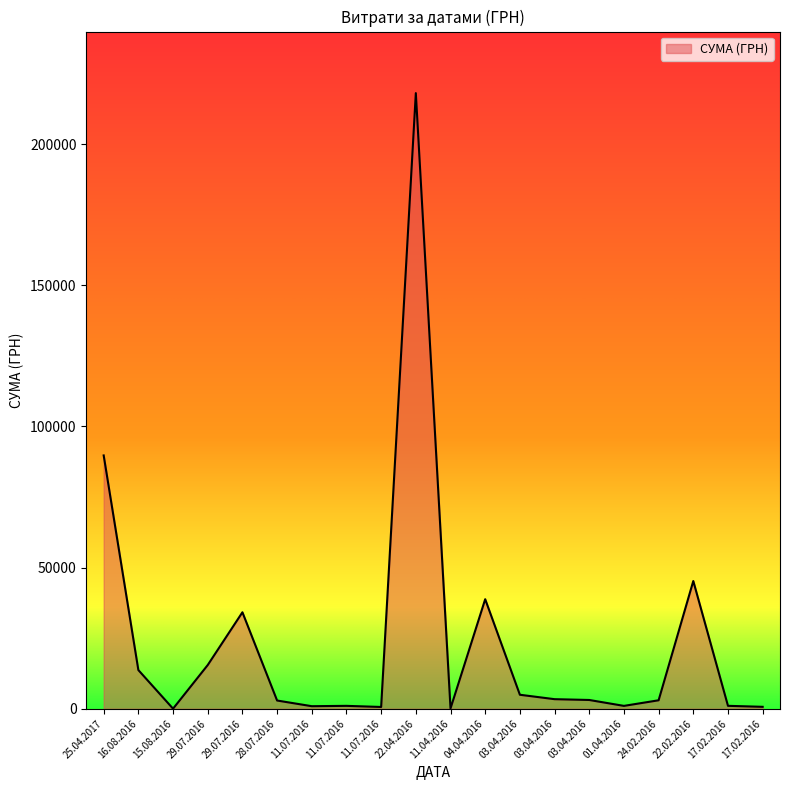

Reading right to left, list all the values displayed in this chart.

679.3	1030.6	45231.0	2994.8	1011.0	3102.4	3389.3	4951.0	38792.3	103.7	218043.6	625.9	1021.1	900.0	2910.0	34165.2	15480.0	21.0	13695.0	89716.8